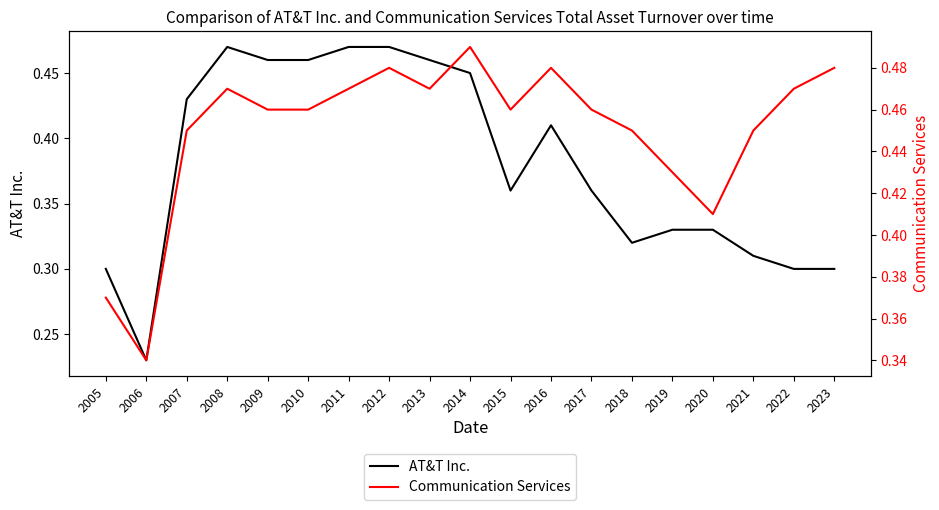

At which category is the sum across all series the highest?

2012